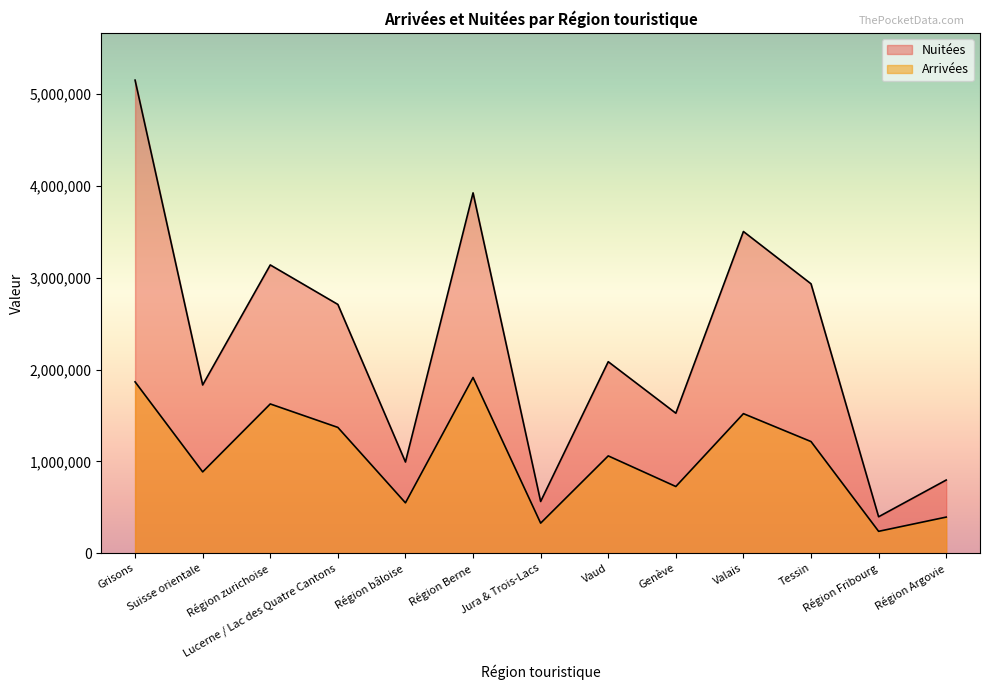

What is the difference between the maximum and minimum values in the Arrivées series?

1676008